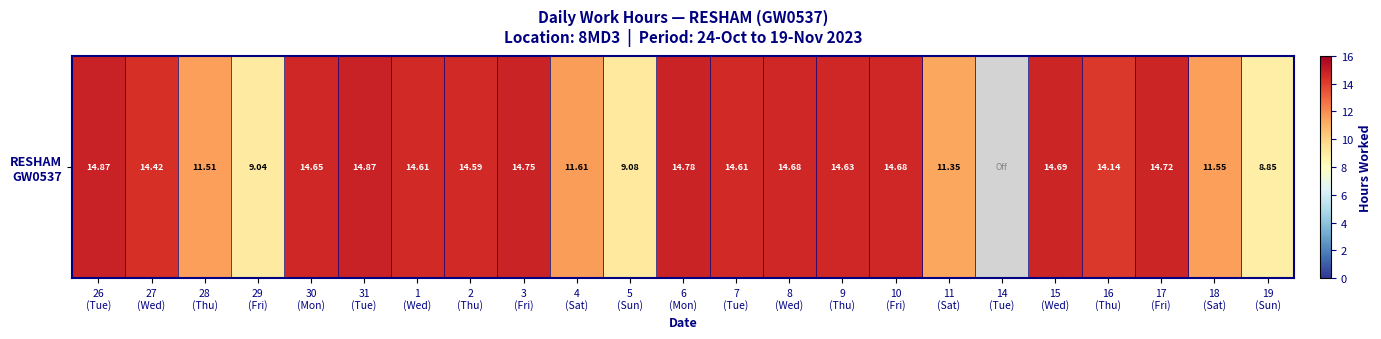

What is the change in value from 7
(Tue) to 10
(Fri)?

+0.1